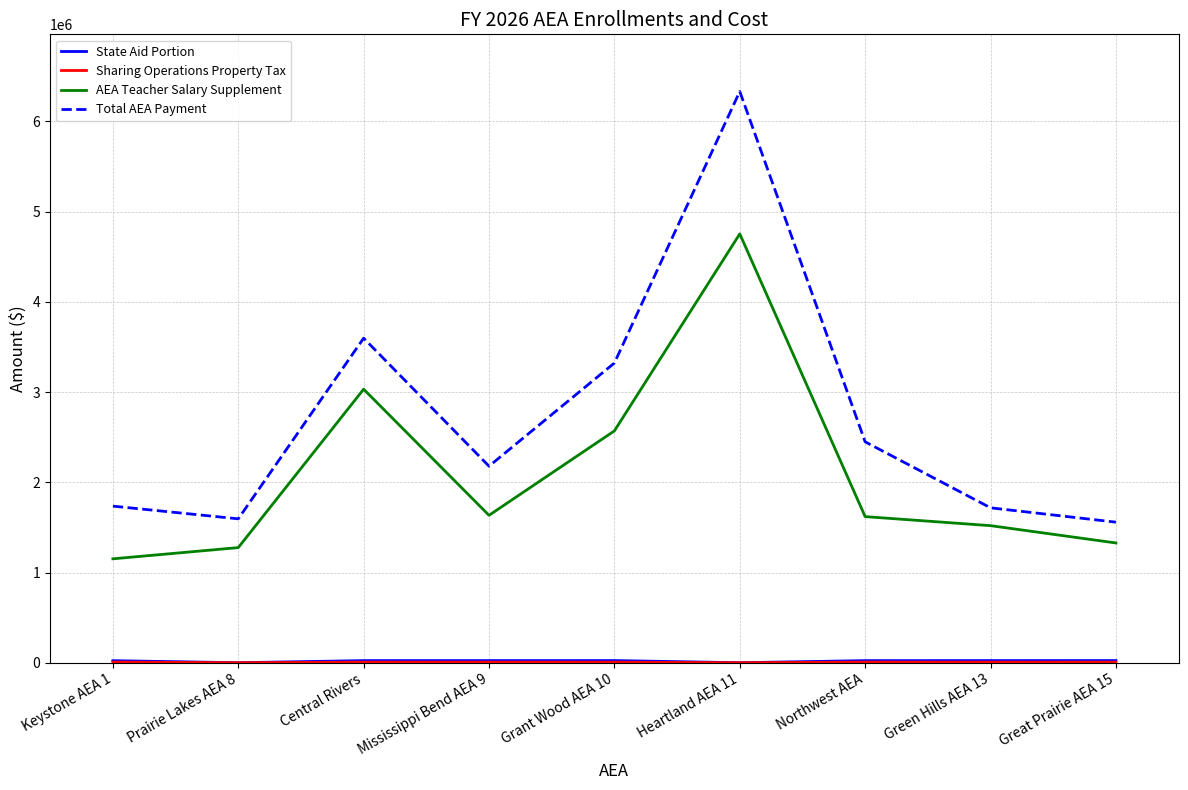

The AEA Teacher Salary Supplement series shows 1446760 at Grant Wood AEA 10. True or false?

False